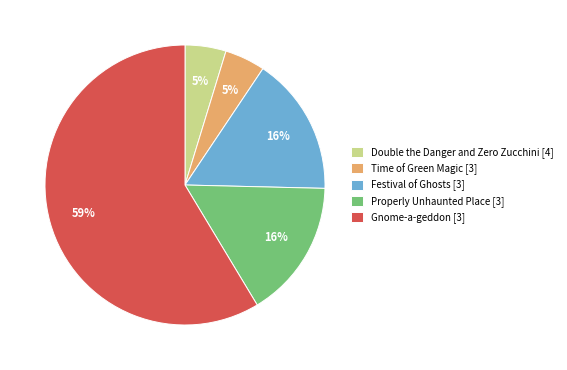

Is the sum of Festival of Ghosts [3] and Double the Danger and Zero Zucchini [4] greater than half?

No